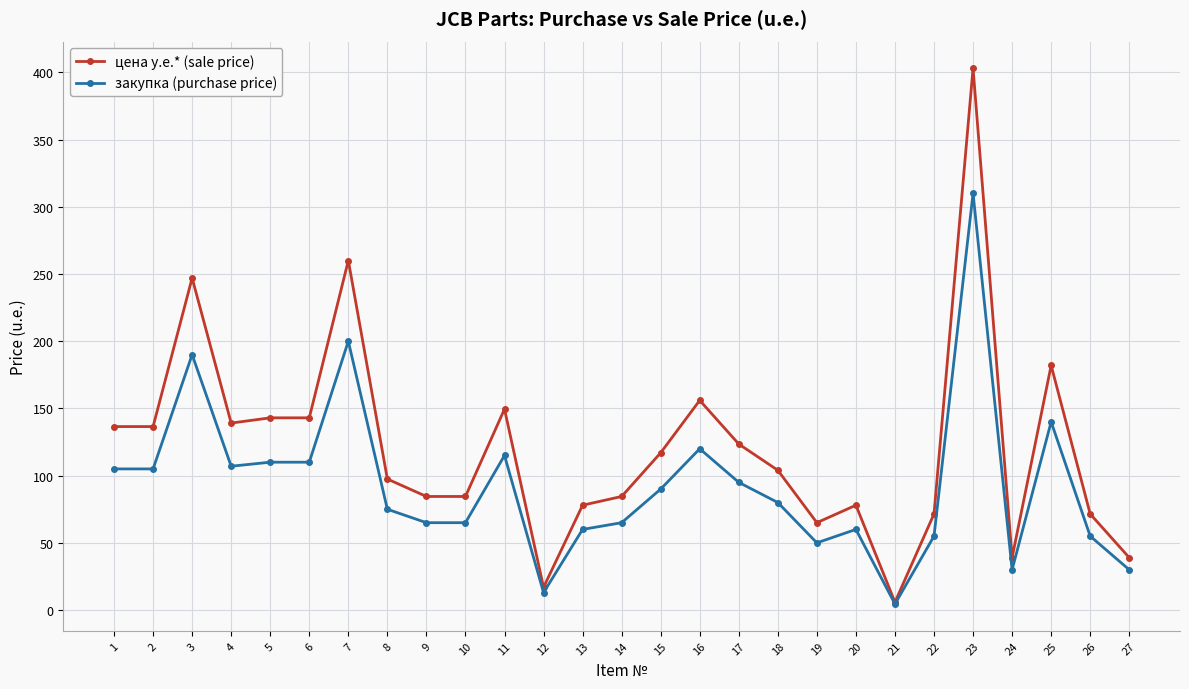

What is the value of the цена у.е.* (sale price) point at the 20th from the left?

78.0